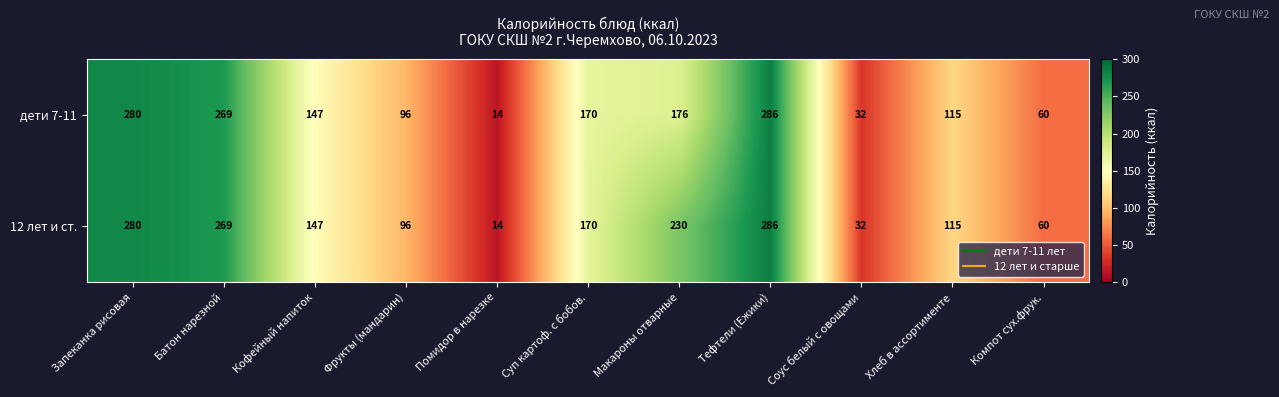

At which category does the chart reach its peak across all series?

Тефтели (Ежики)